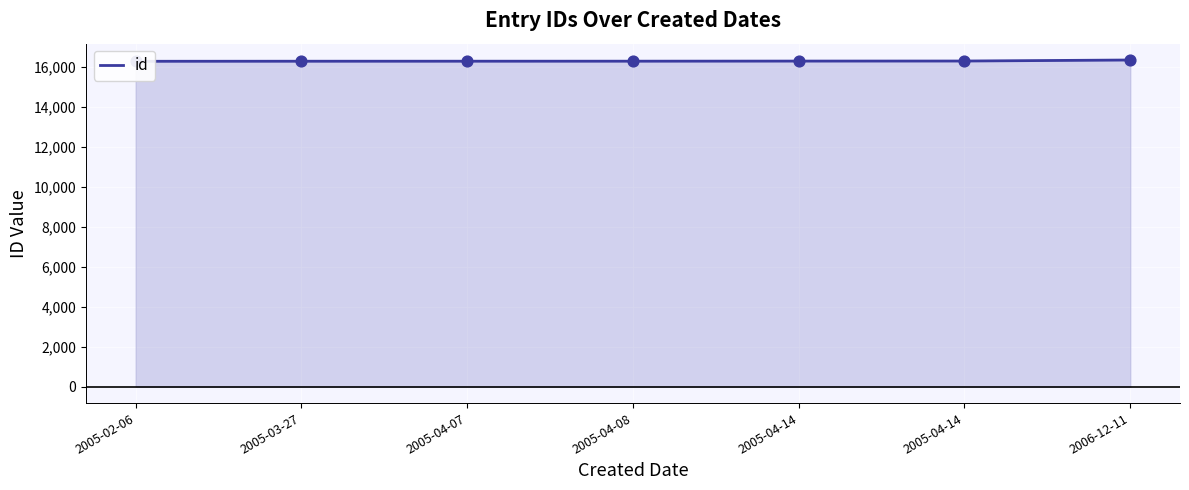

What is the change in value from 2005-03-27 to 2005-04-07?

+1